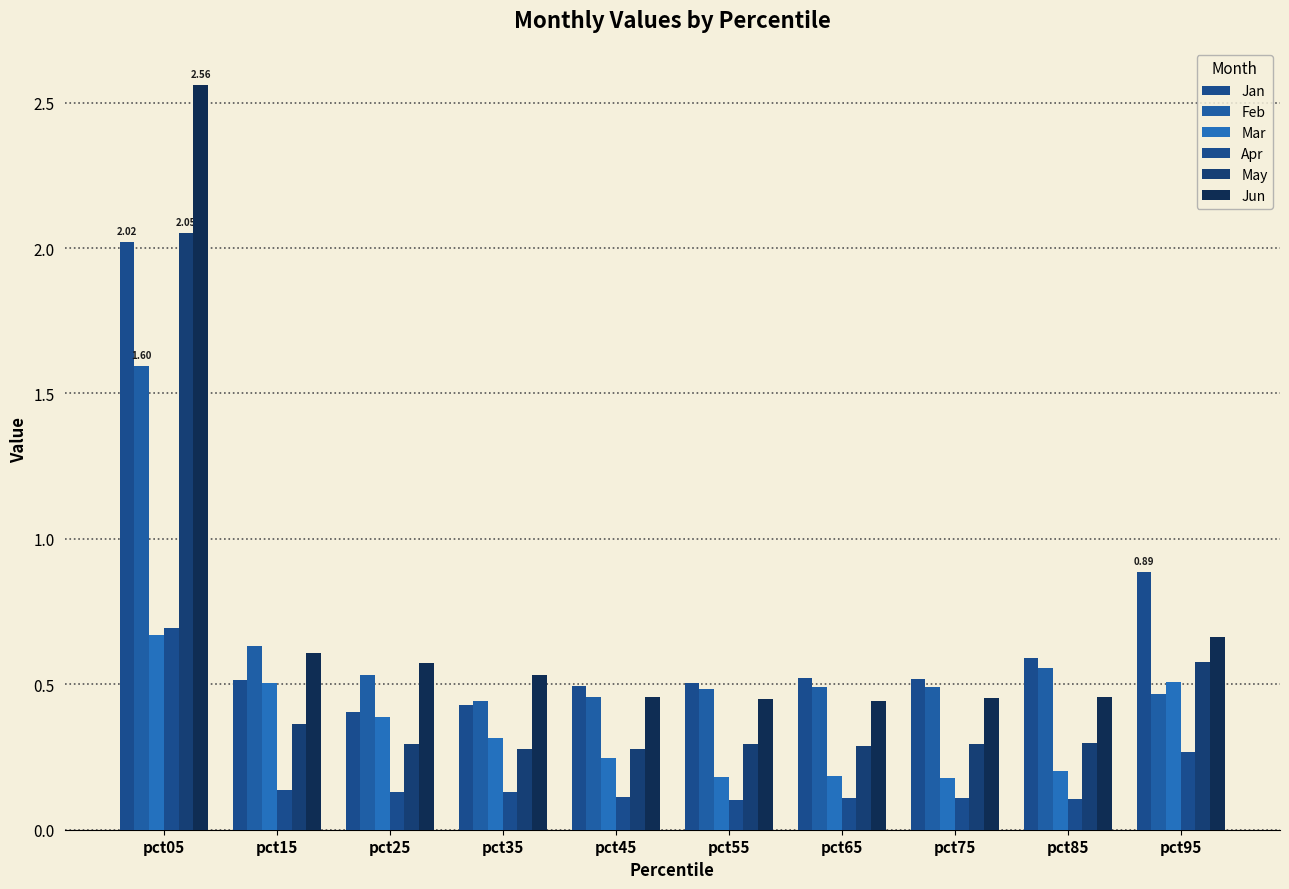

True or false: Mar has a value of 0.2 at pct95.

False